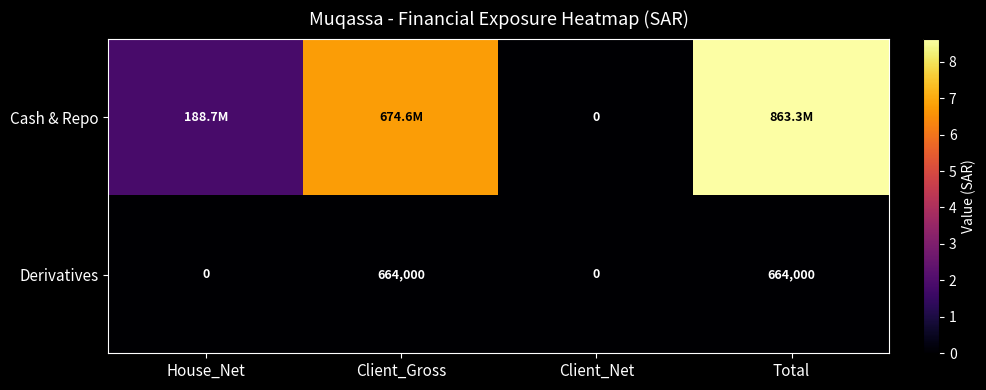

What is the difference between the Derivatives values at Client_Net and Client_Gross?

664000